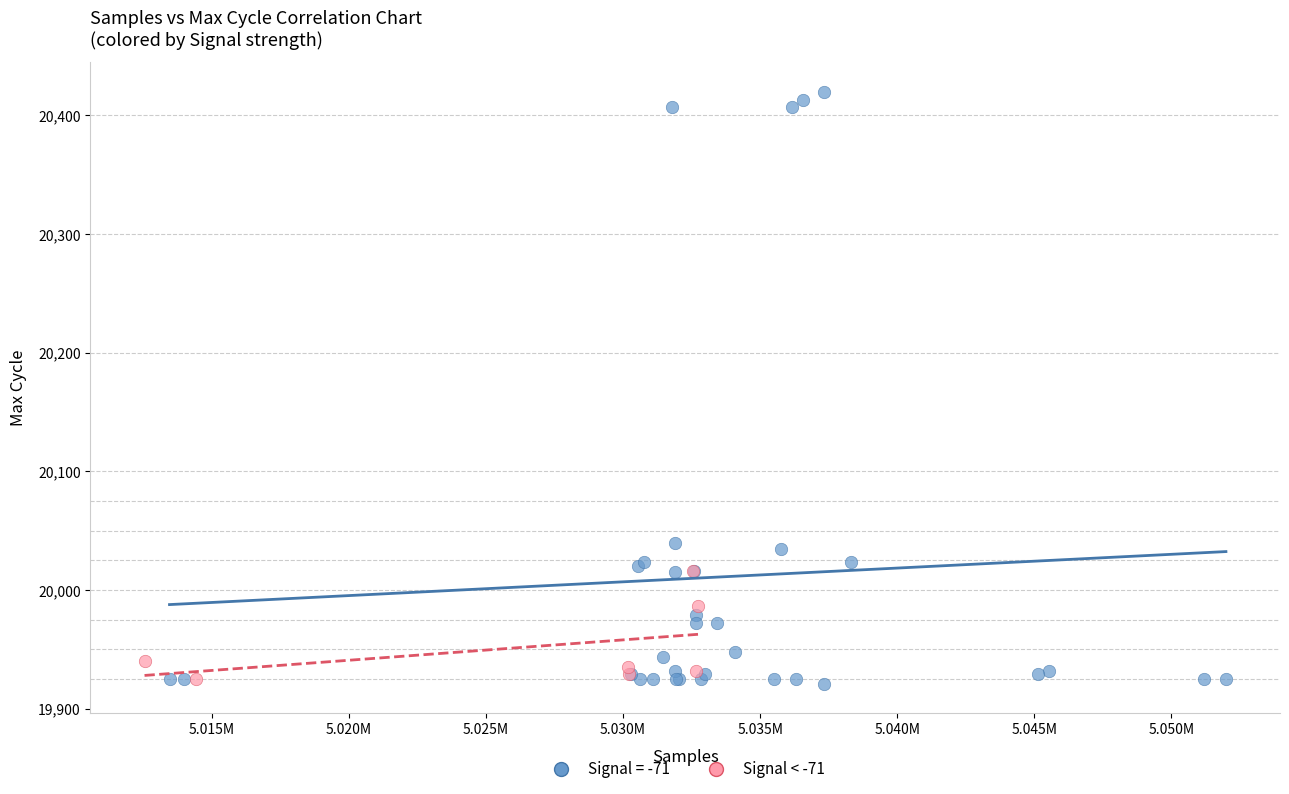

Which series contains the highest Y value?

Signal = -71